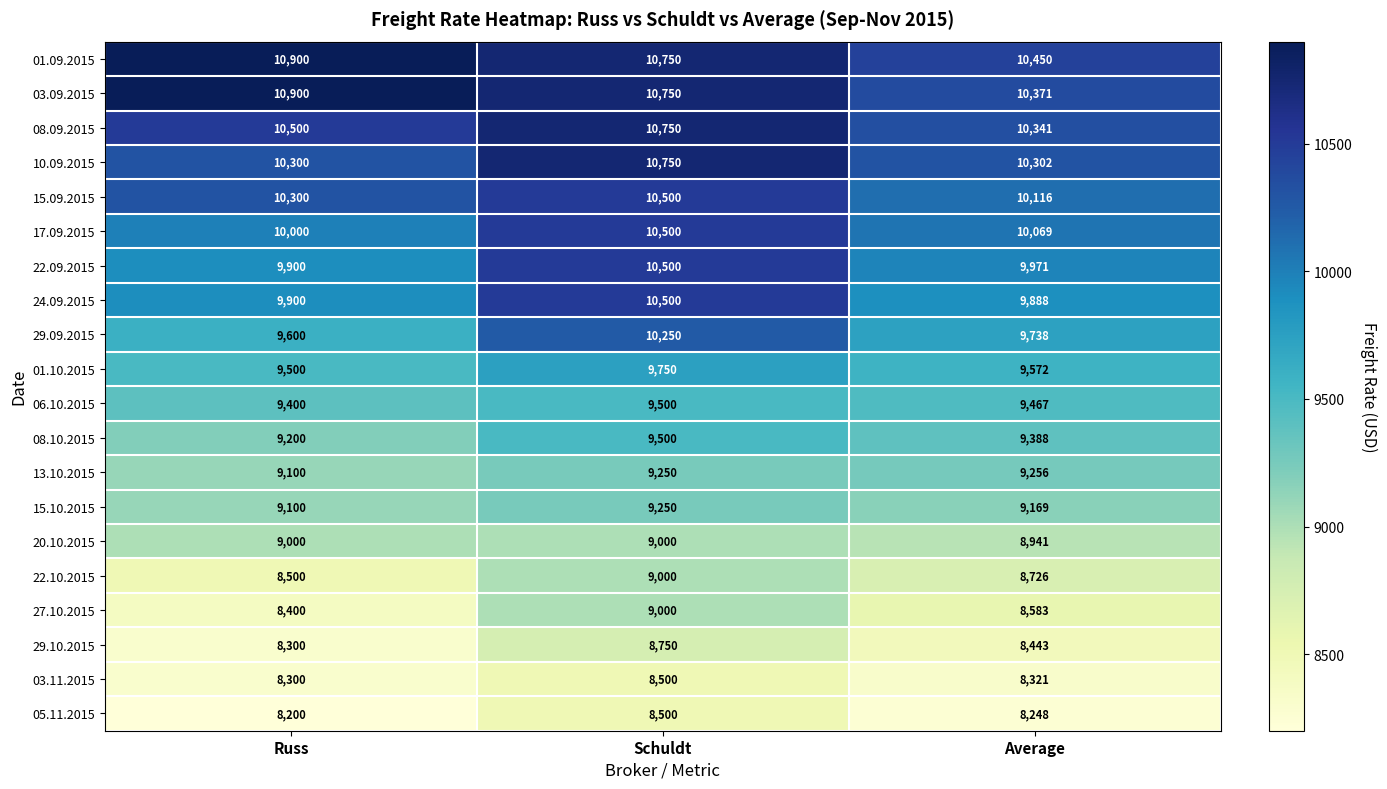

What is the maximum value shown in the chart?

10900